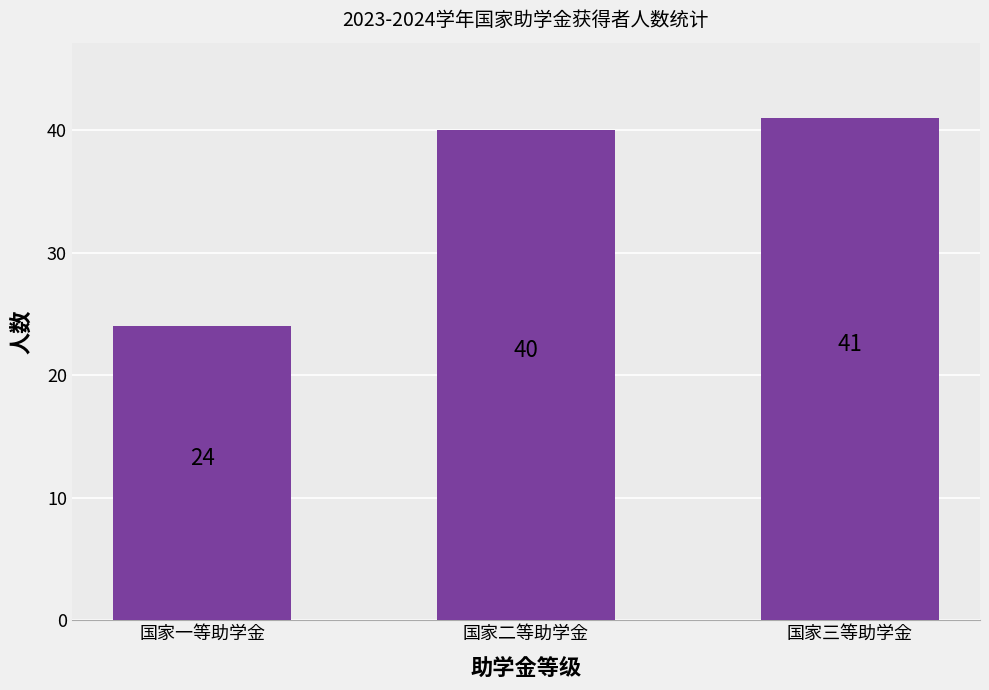

Is it true that the value at 国家一等助学金 is 24?

True